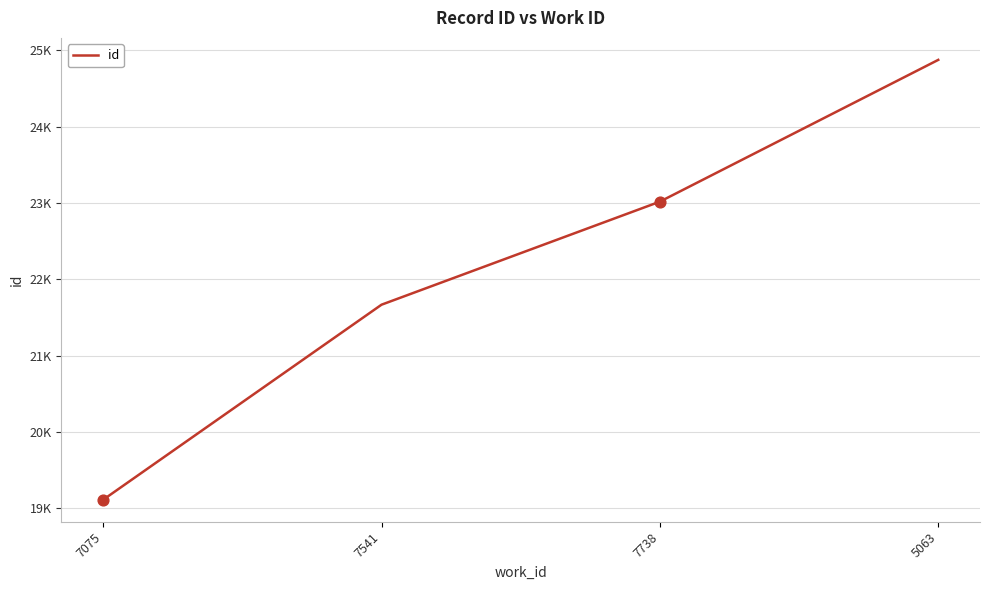

Does the chart have visible grid lines?

Yes